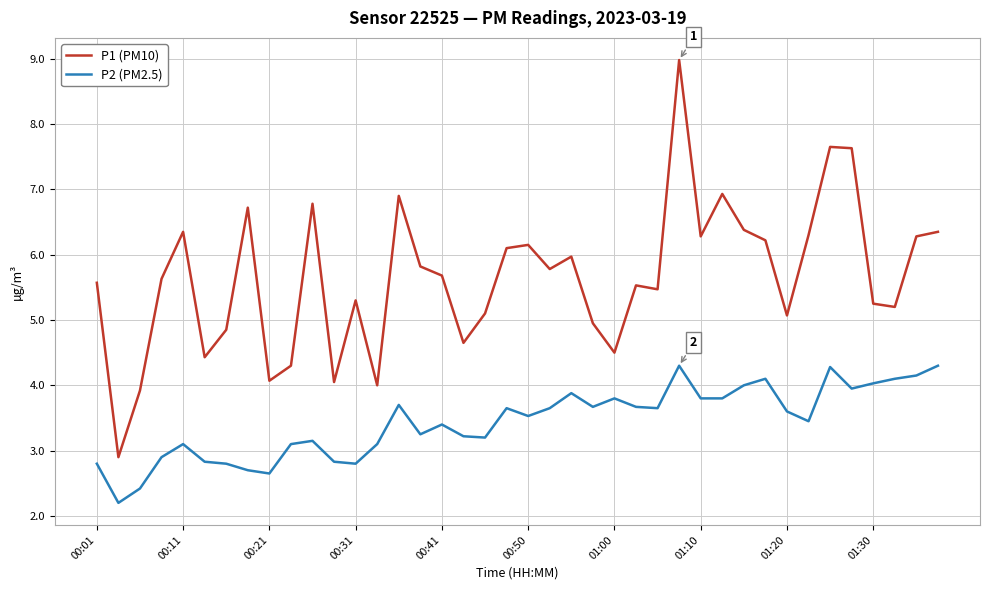

True or false: P2 (PM2.5) and P1 (PM10) intersect in this chart.

False